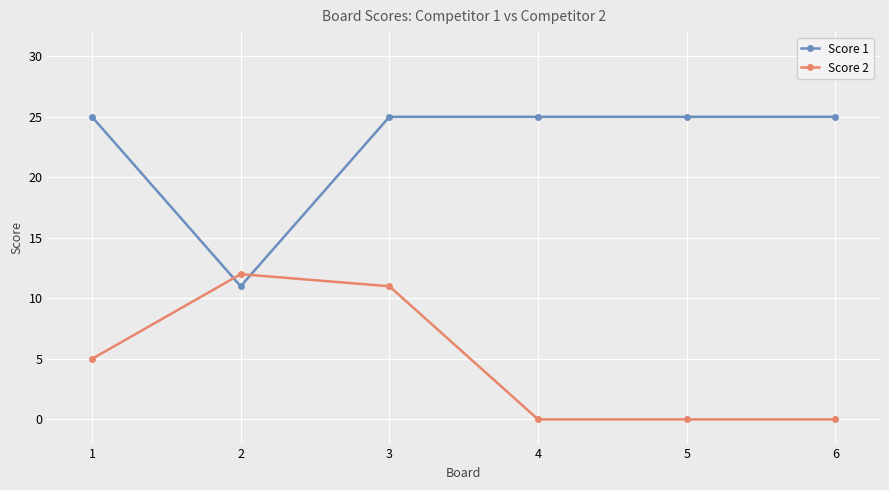

At how many categories does at least one series exceed 17?

5